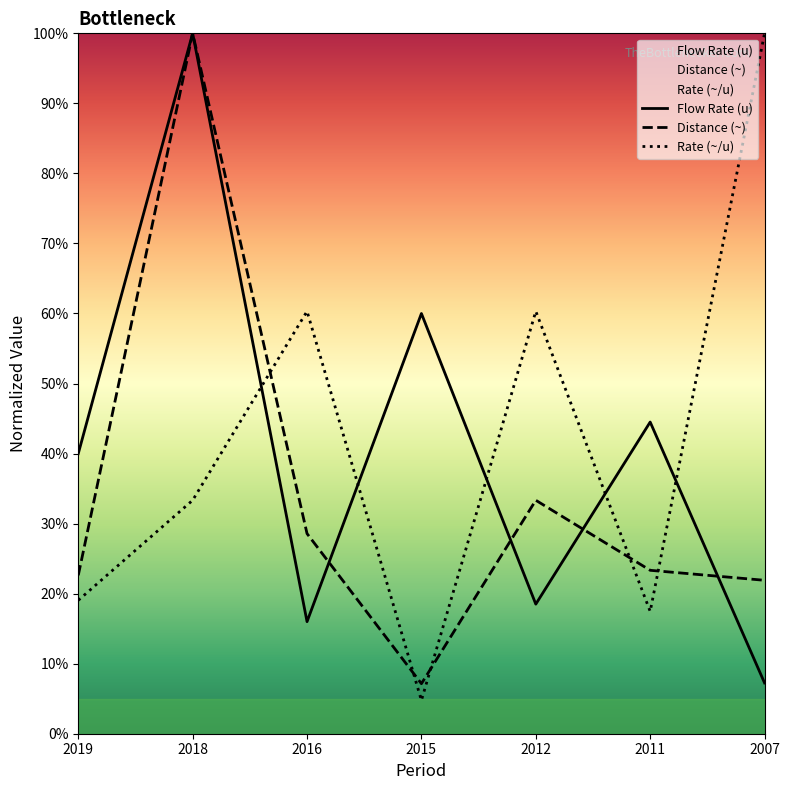

The value of Rate (~/u) at 2012 is 60.3. True or false?

True